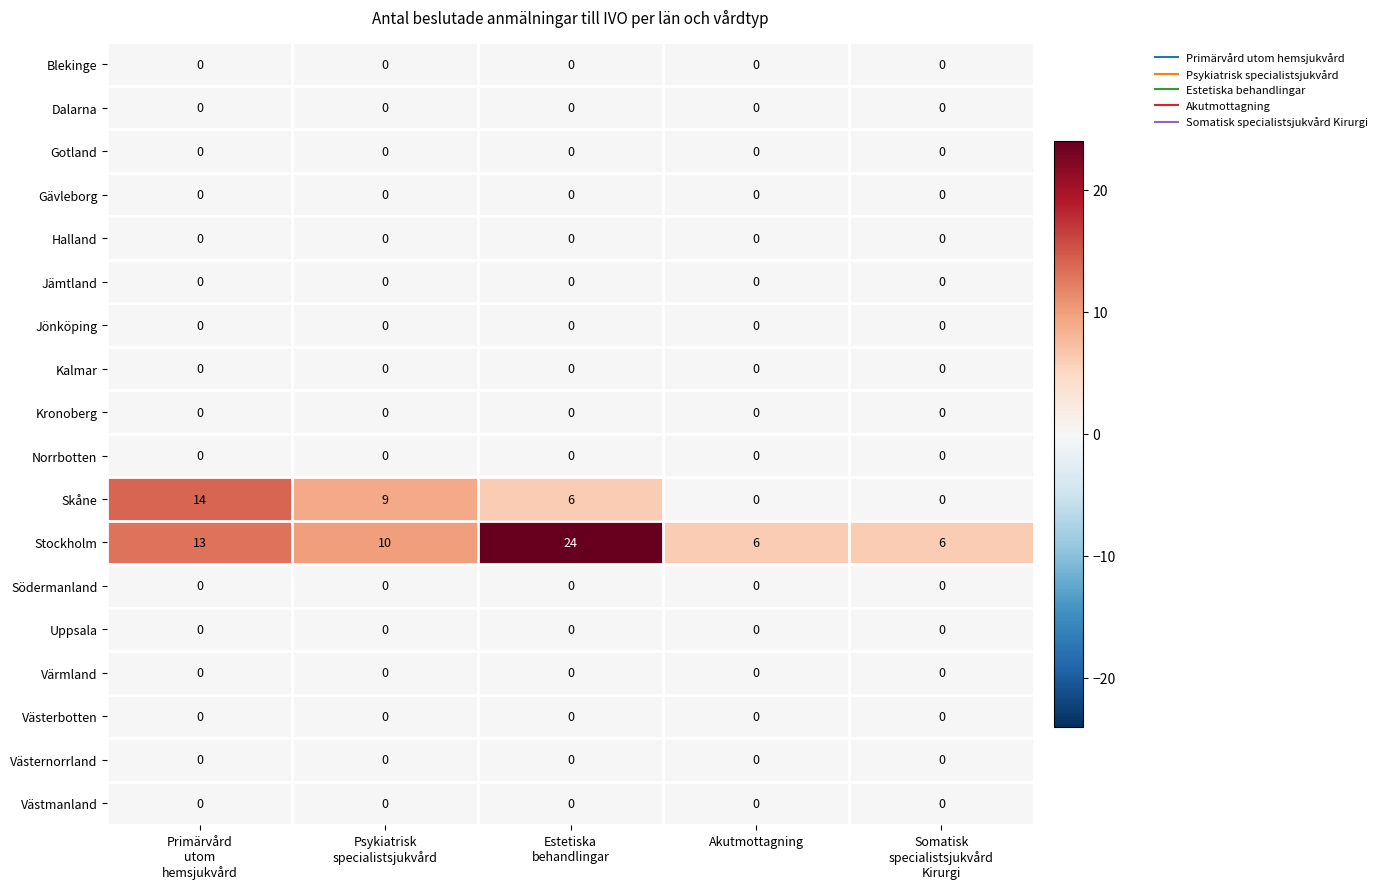

What is the difference between the highest and lowest values at Akutmottagning?

6